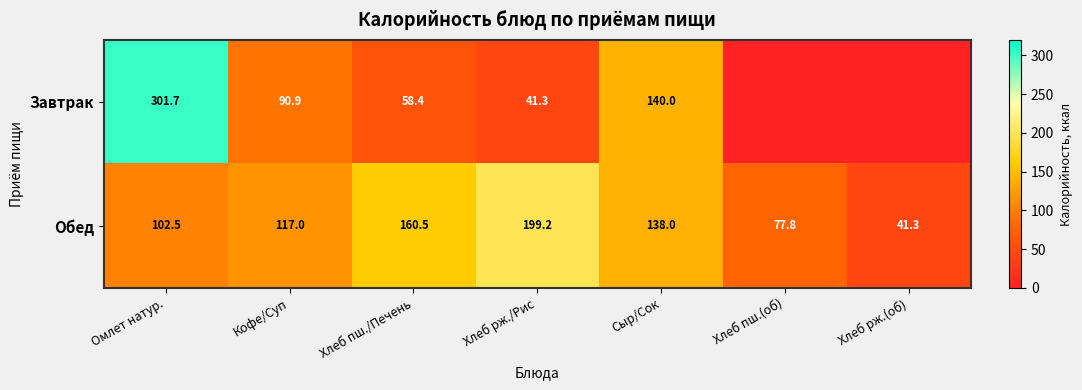

What is the sum of the Обед values at Кофе/Суп and Сыр/Сок?

255.0